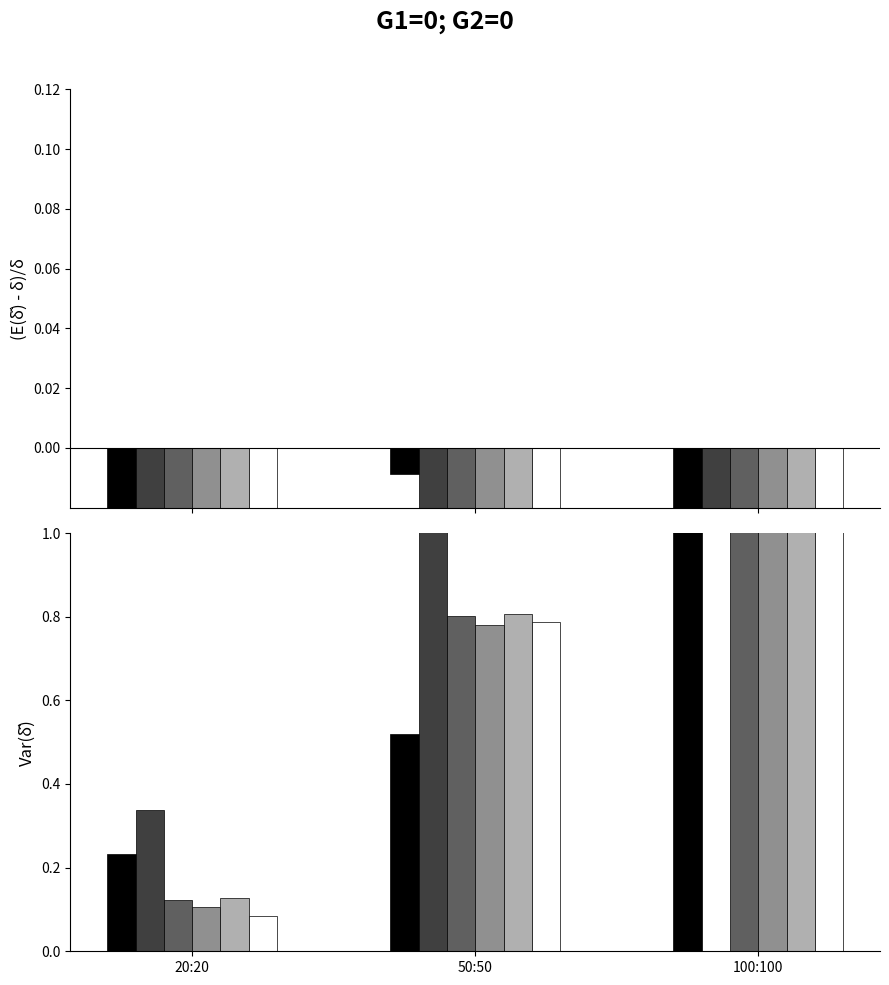

What is the label of the 1st bar from the right?

100:100